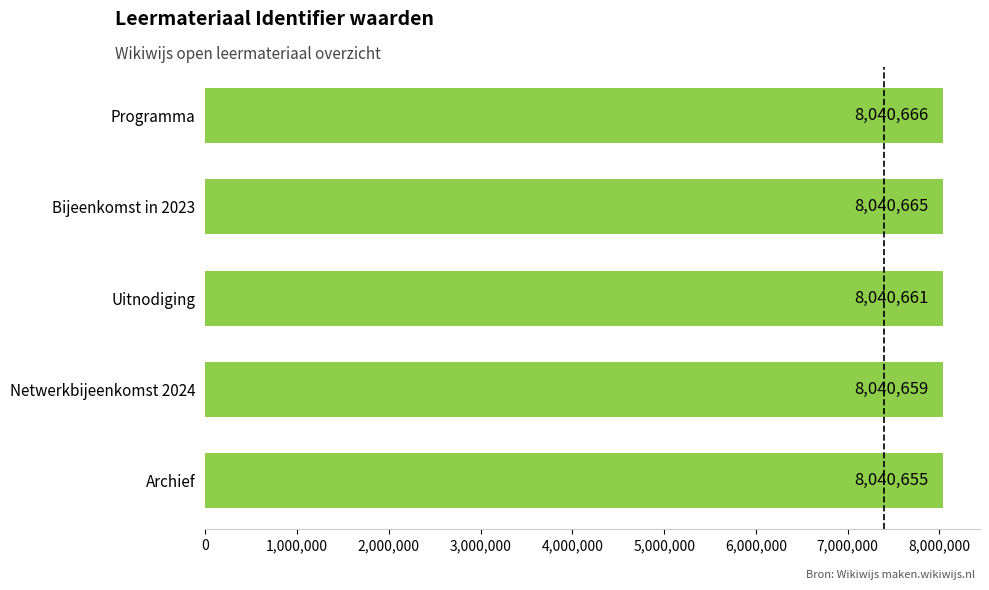

At which label is the value closest to 8040660?

Netwerkbijeenkomst 2024